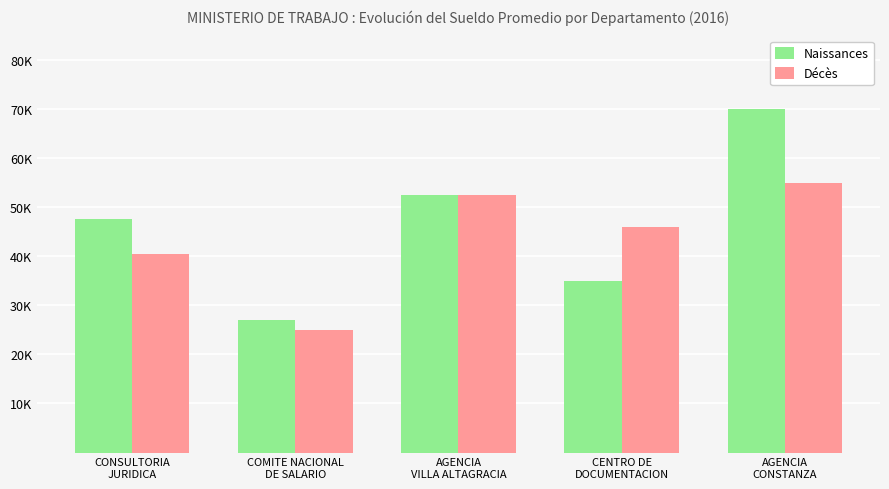

Count the Naissances values in the range 35000 to 52500.

3